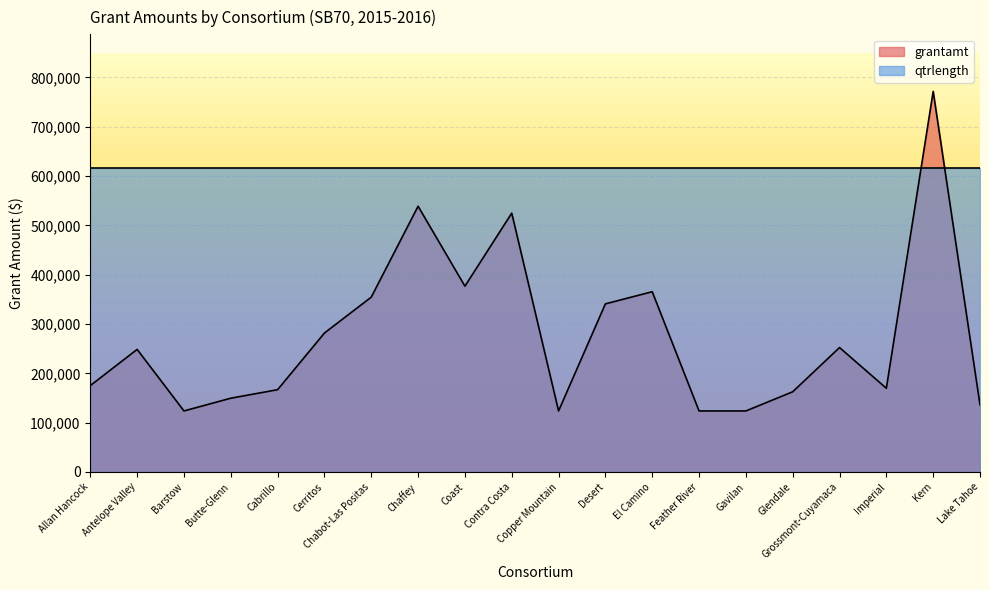

Read the value at Feather River, to the nearest 100.

123700